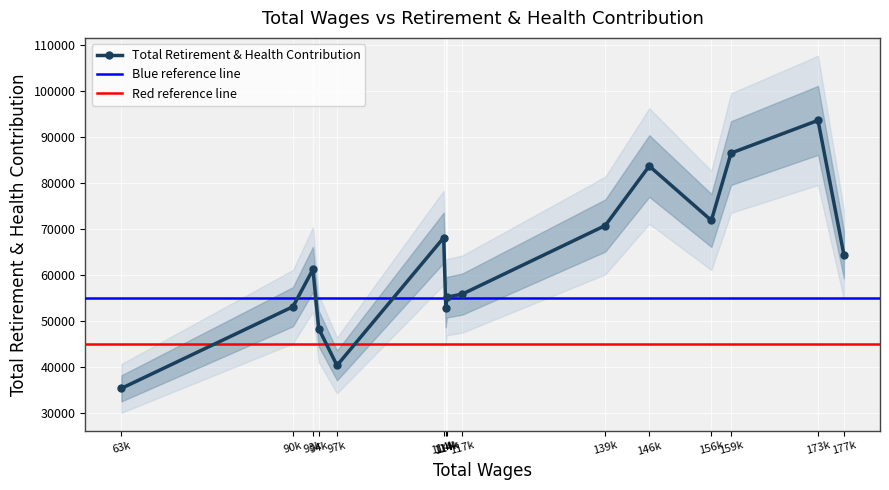

Approximately how many times larger is the value at 114k compared to 177k?

0.8